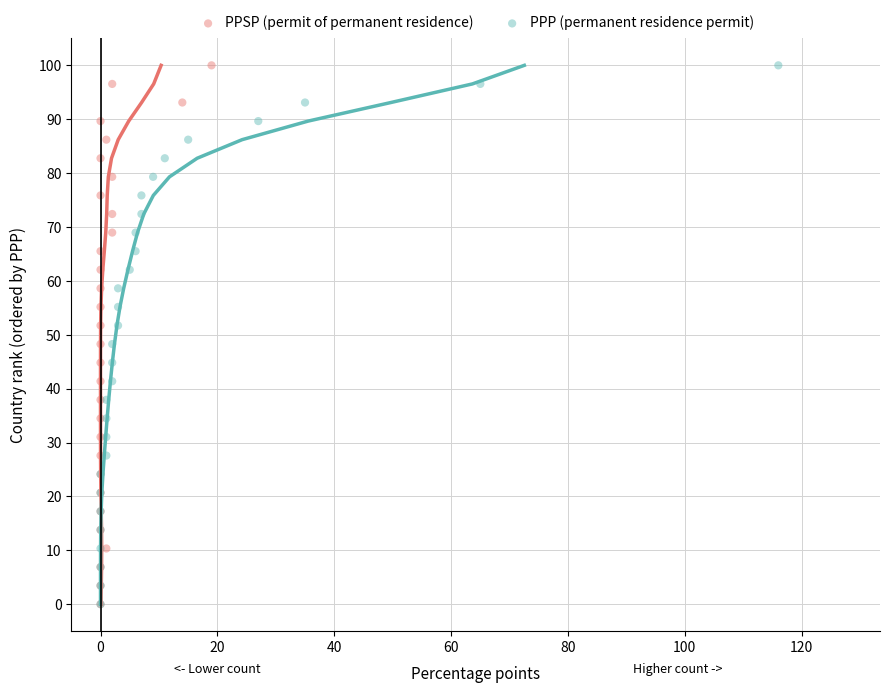

What are all the series names shown in the legend?

PPSP (permit of permanent residence), PPP (permanent residence permit)